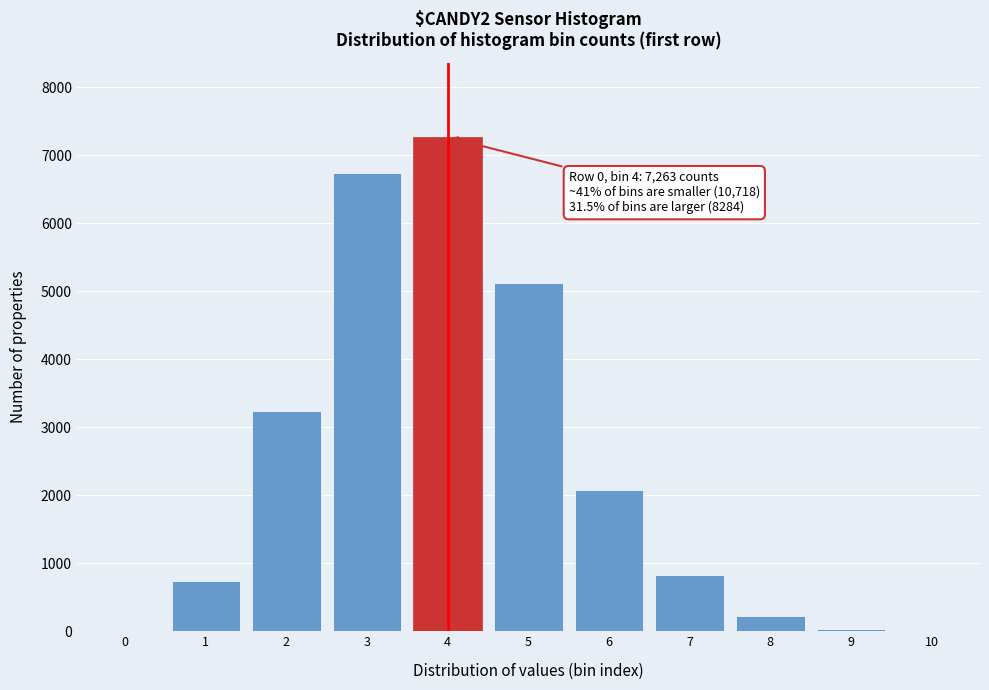

What is the sum of all values?

26265